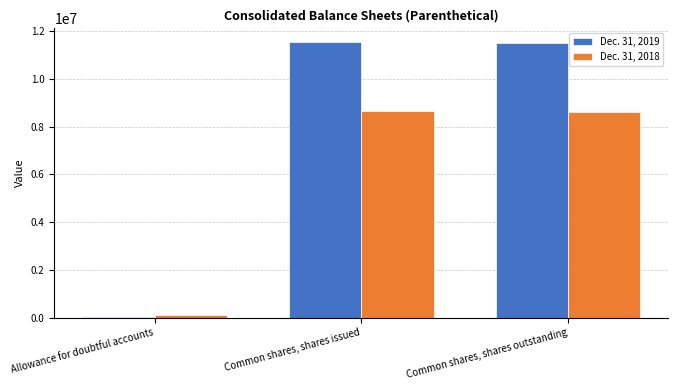

What is the maximum value for Dec. 31, 2019?

11537163